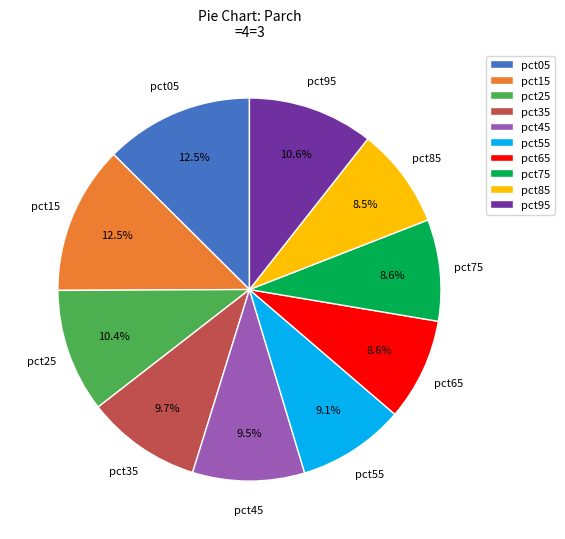

Approximately how many times larger is the value at pct65 compared to pct85?

1.0